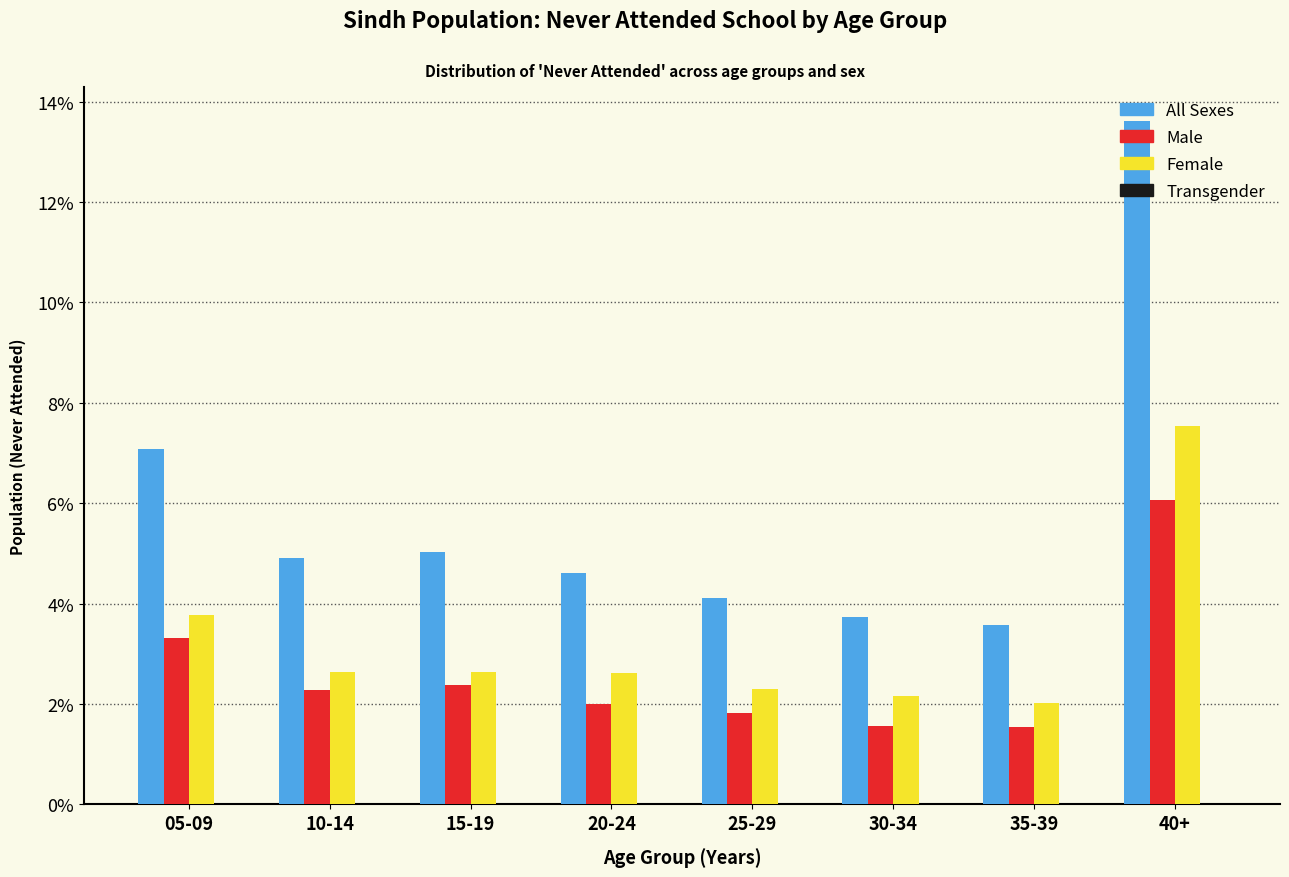

What is the highest value of the Male series?

6.1